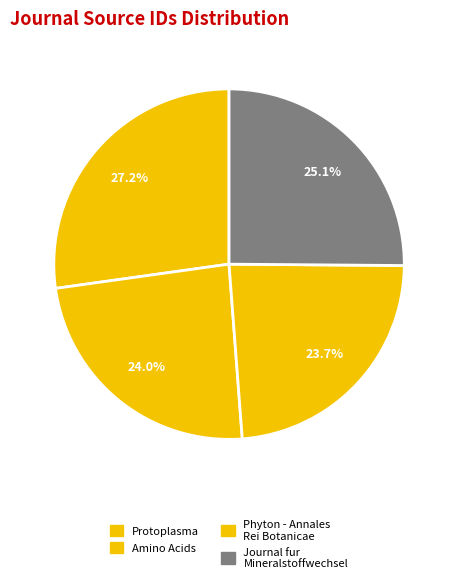

Is Amino Acids the majority of the pie?

No